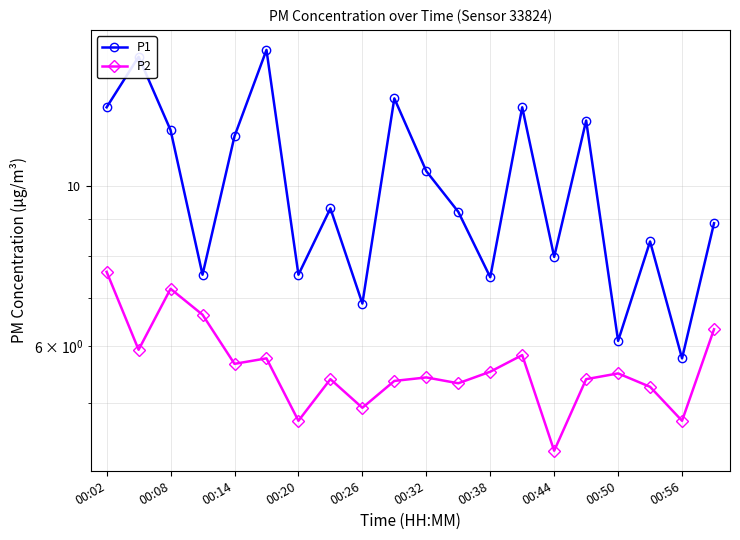

What is the lowest value of the P2 series?

4.3